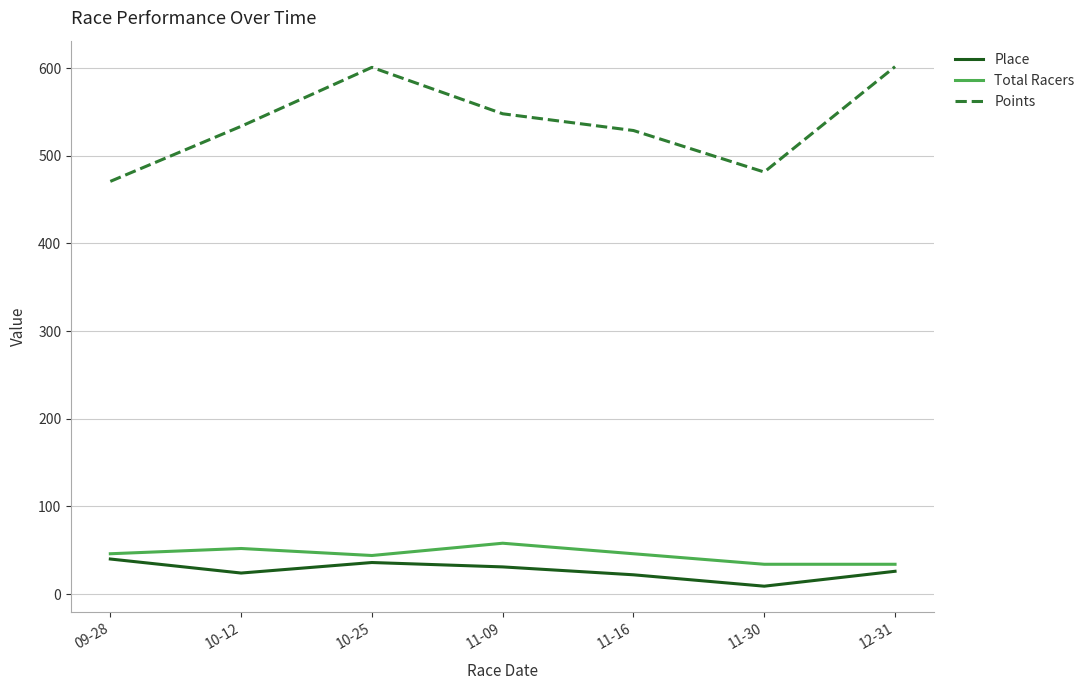

At how many categories does at least one series exceed 207?

7